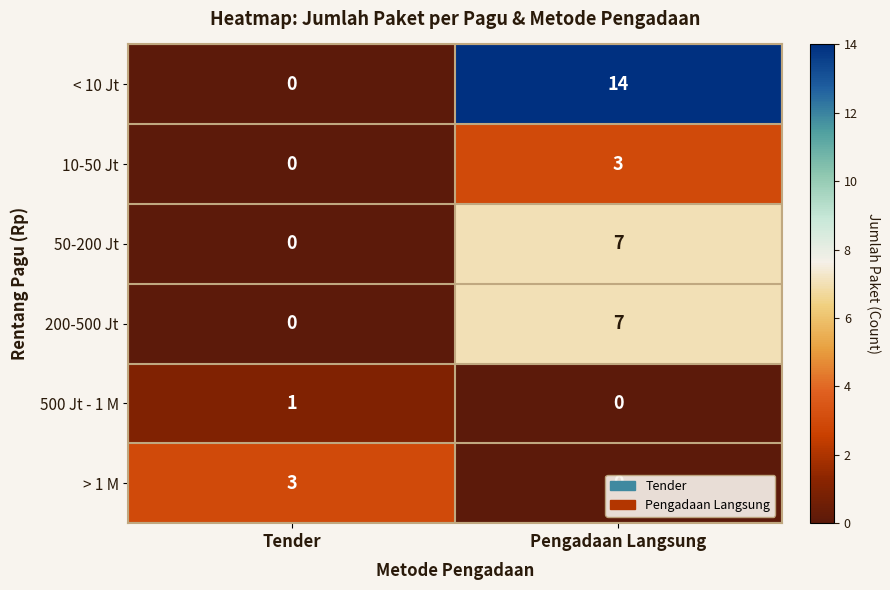

True or false: 200-500 Jt has a value of 10 at Pengadaan Langsung.

False